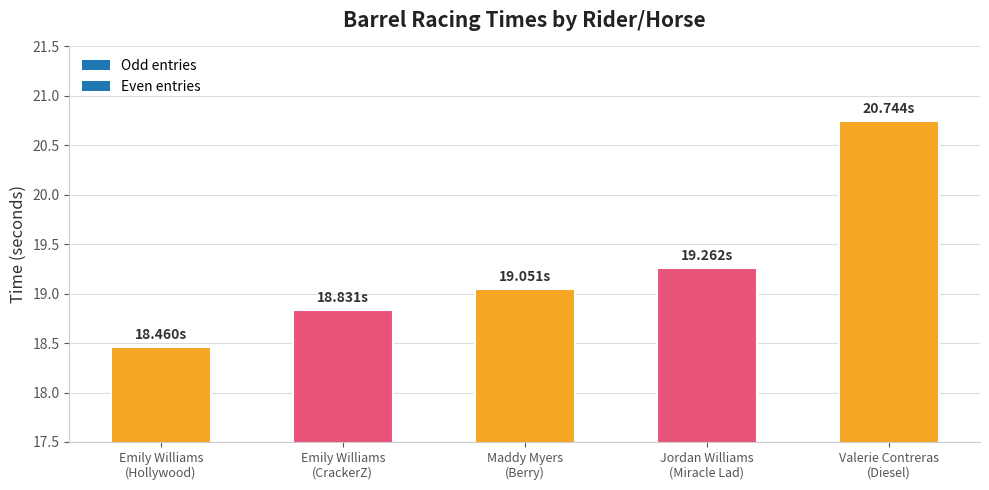

What is the smallest value displayed?

18.5